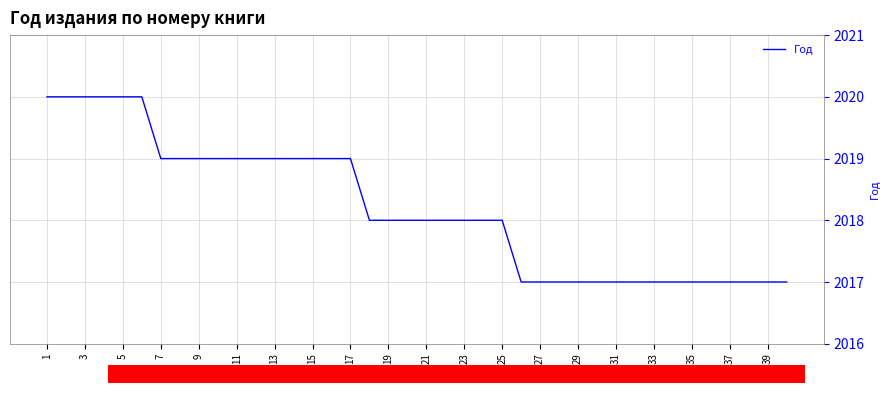

What is the minimum value shown in the chart?

2017